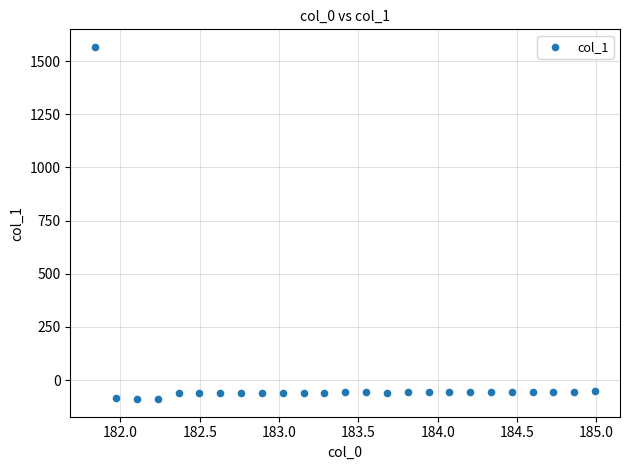

What is the range of X values (max minus min)?

3.1